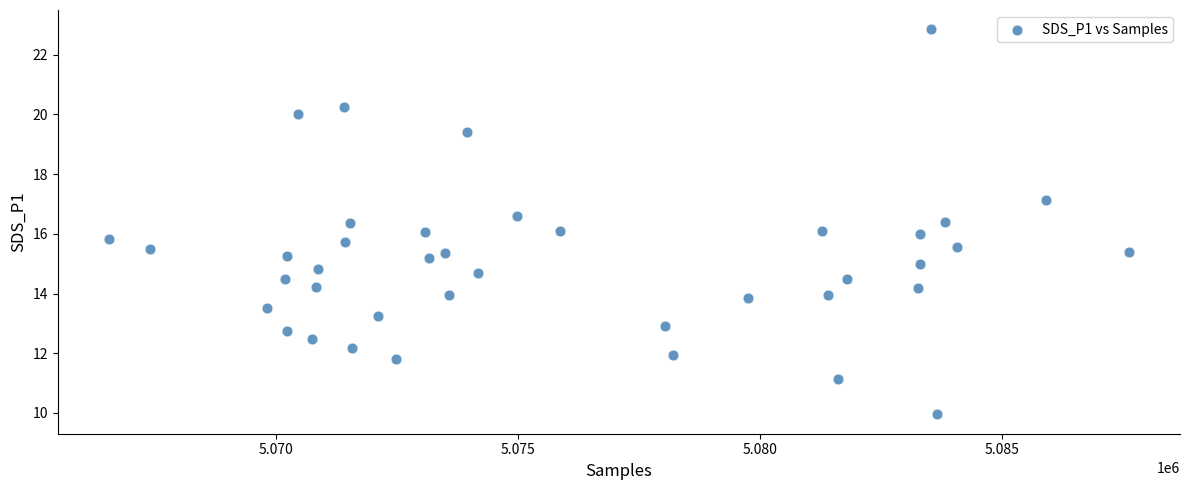

What is the range of X values (max minus min)?

21070.0